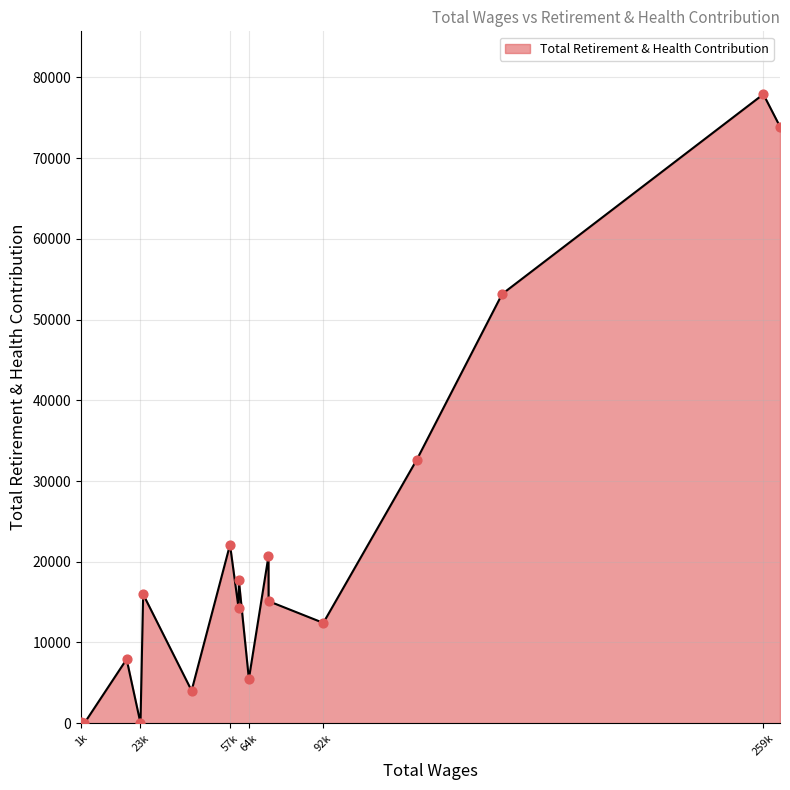

What is the difference between the maximum and minimum values?

77926